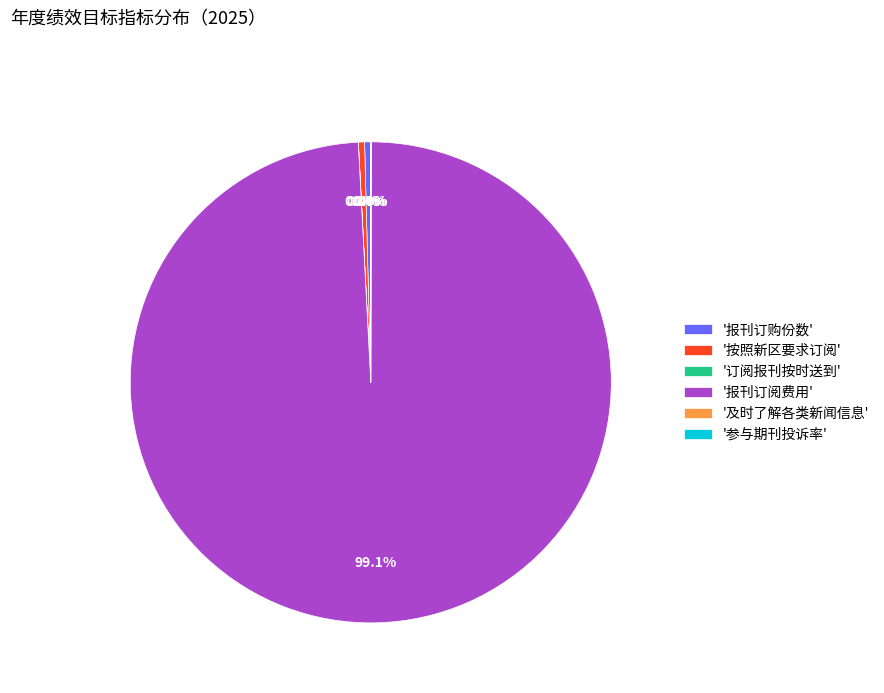

Which slice is the largest?

'报刊订阅费用'